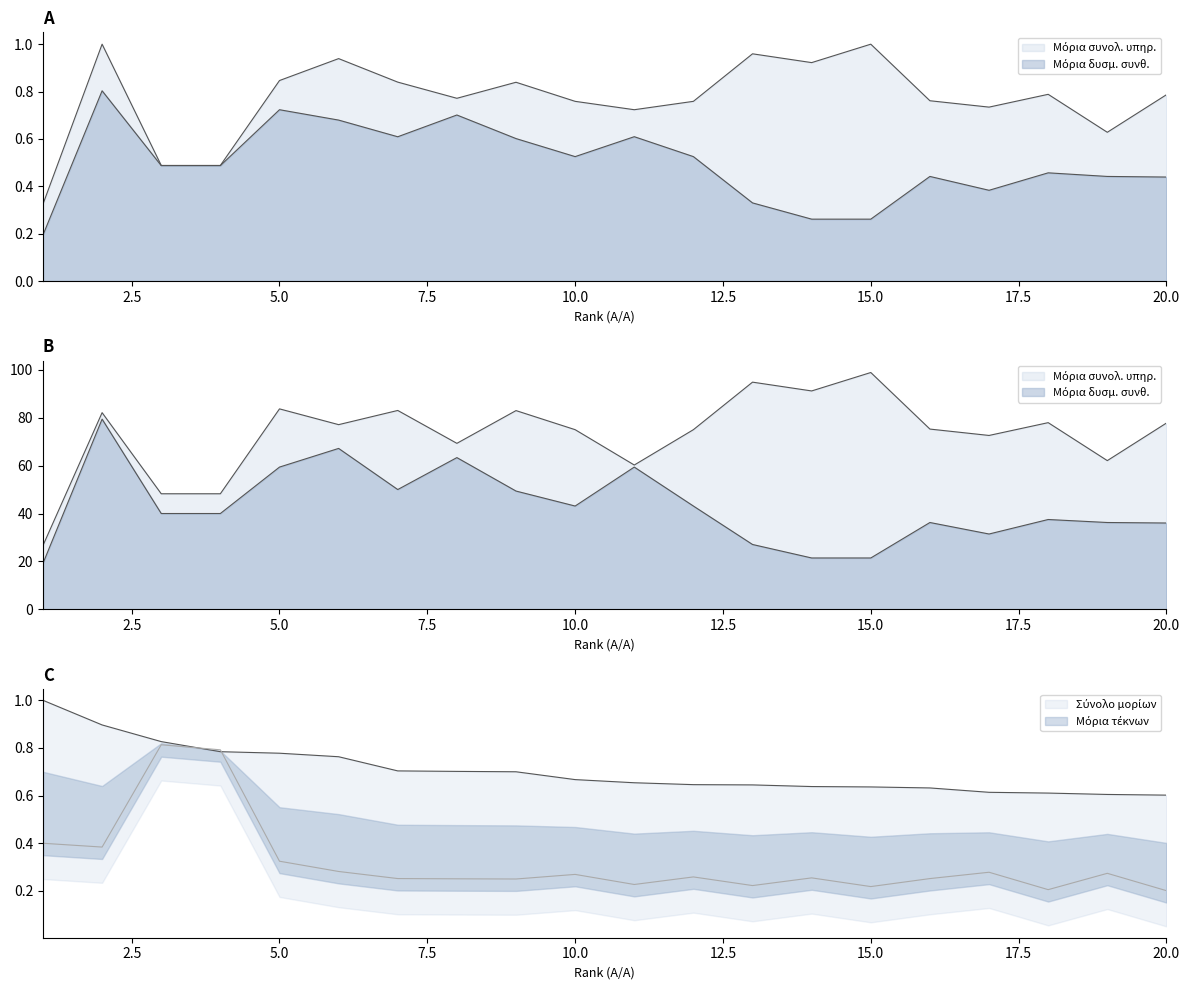

What is the total value across all series at 1?

46.9